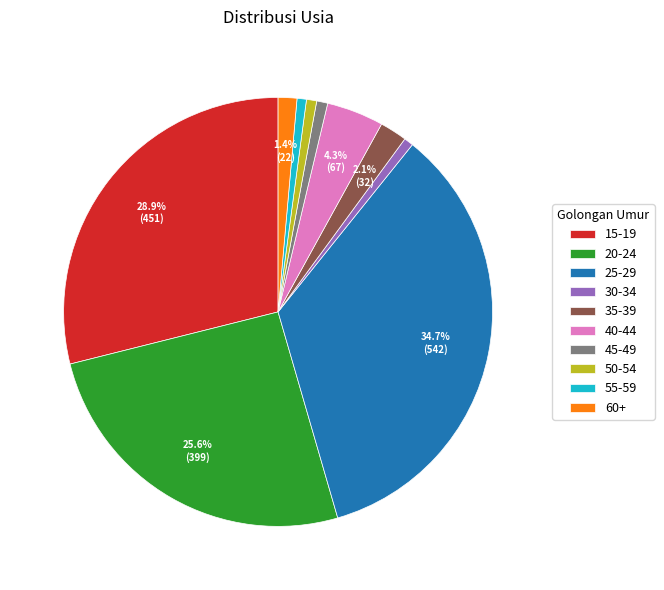

How many segments does this pie chart have?

10